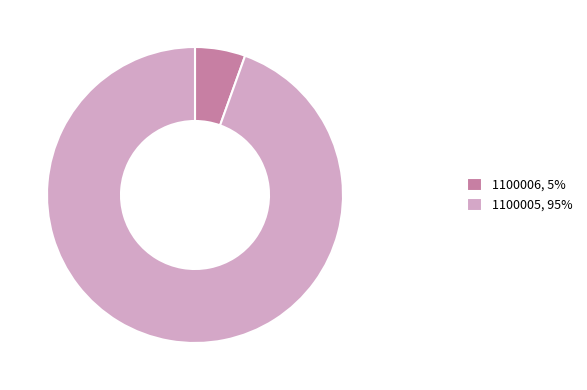

Count the number of slices in the pie.

2